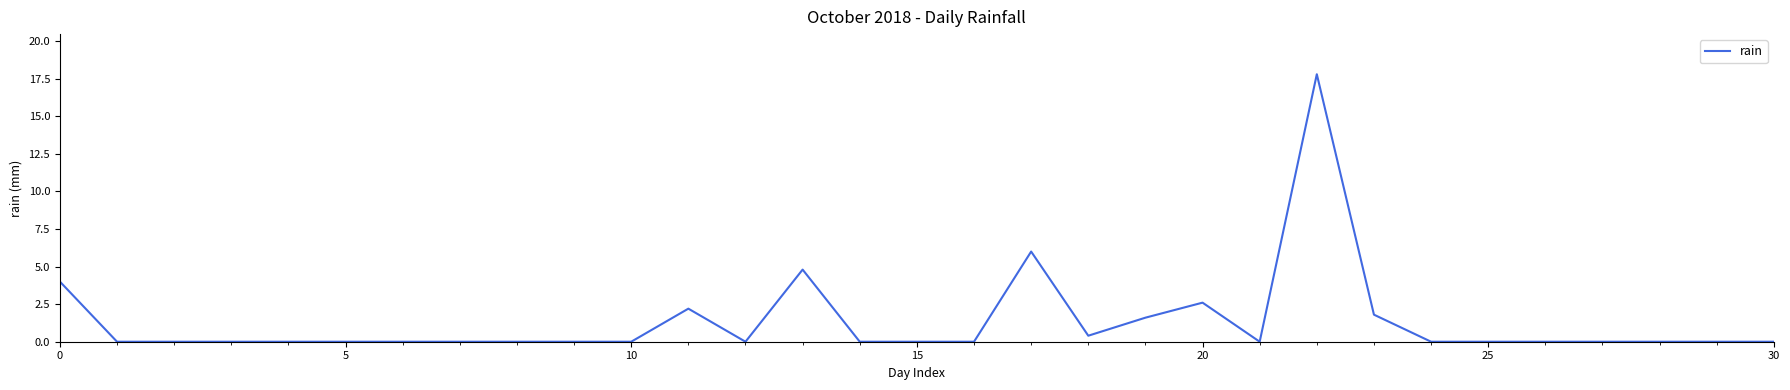

Does the chart have visible grid lines?

No